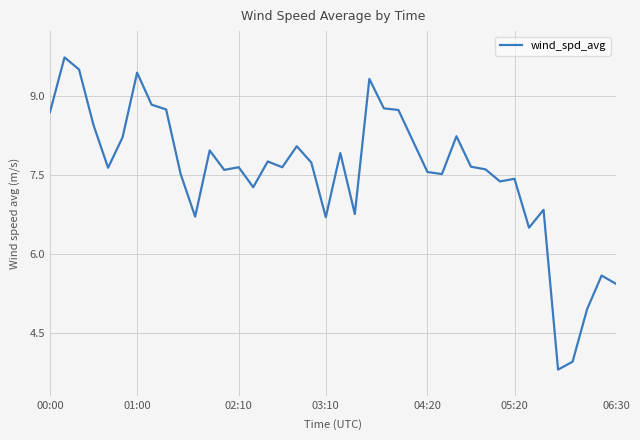

What is the difference between the maximum and minimum values?

5.9